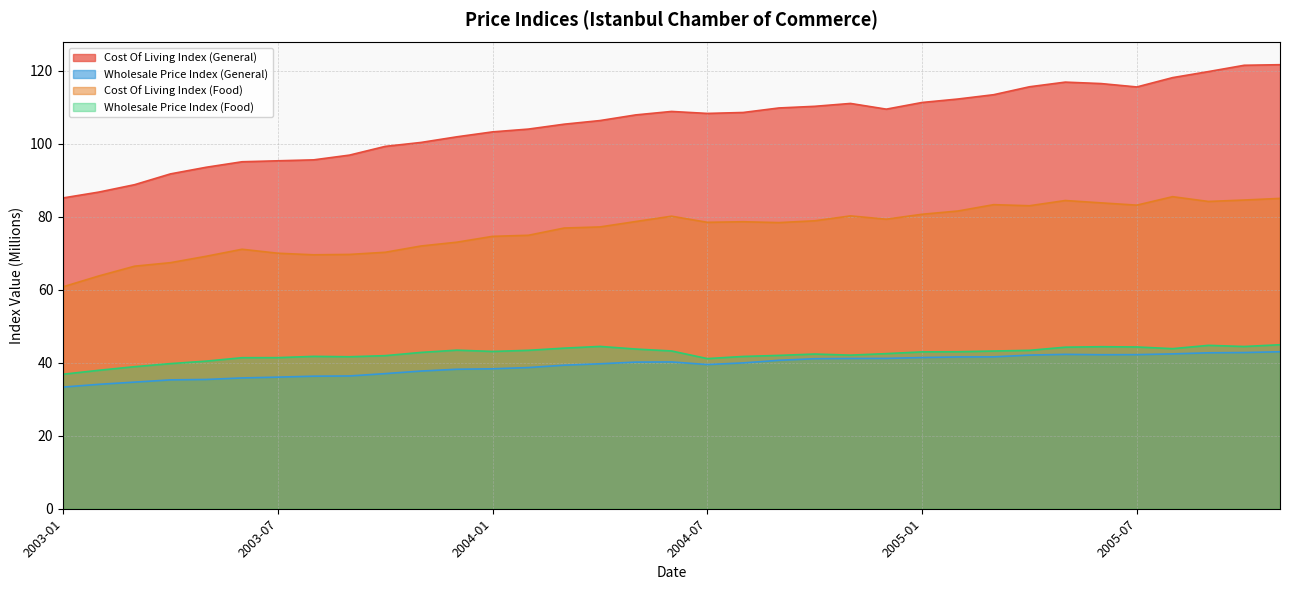

What is the label of the 26th point from the right?

2003-10